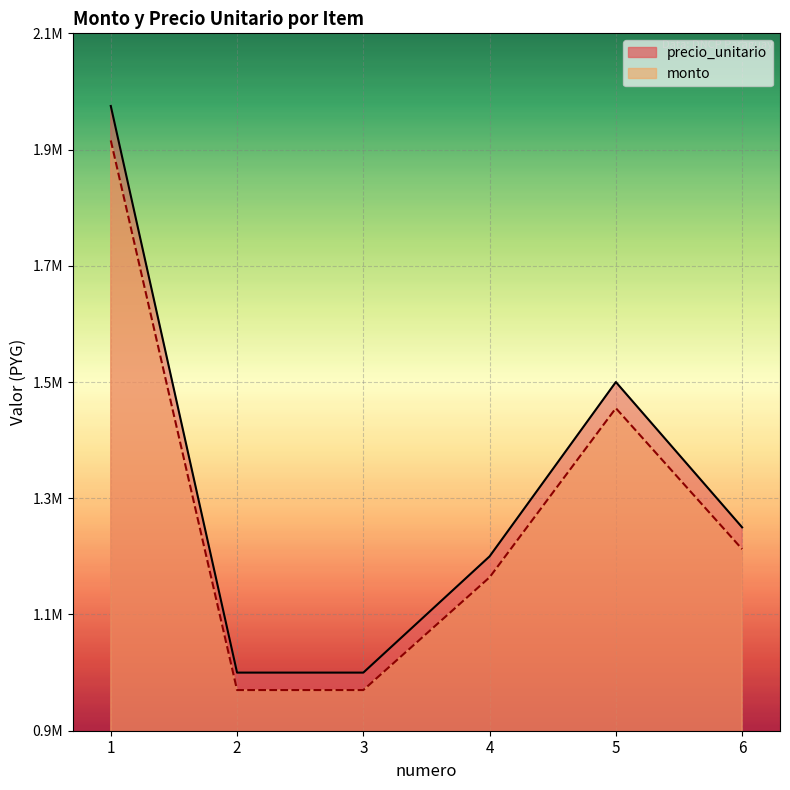

At 4, list the series in order from smallest to largest.

monto, precio_unitario